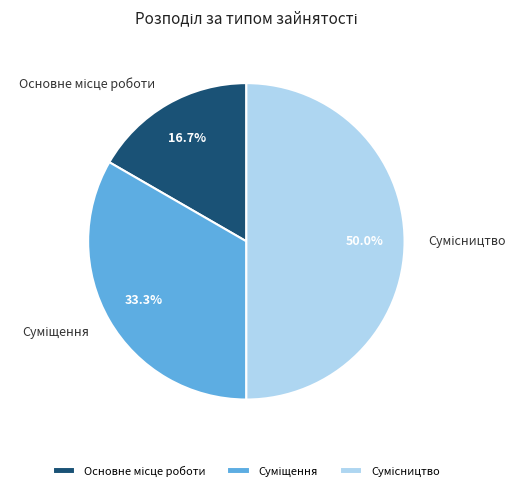

How many slices are in this pie chart?

3